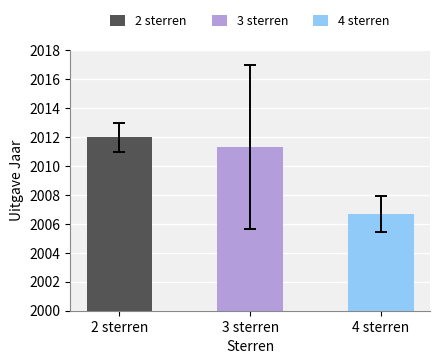

Which series changed the most between 3 sterren and 4 sterren?

3 sterren